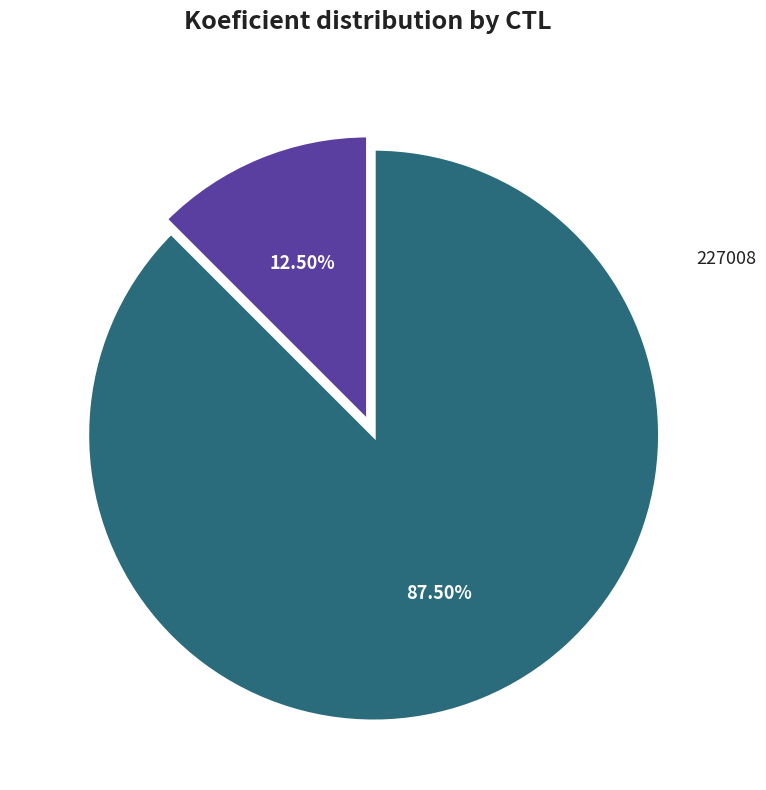

Does any single category account for the majority?

Yes